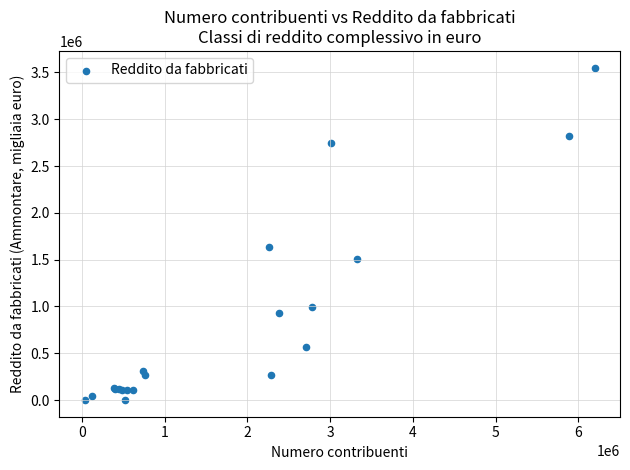

What Y value in the scatter plot is closest to 1776014?

1630547